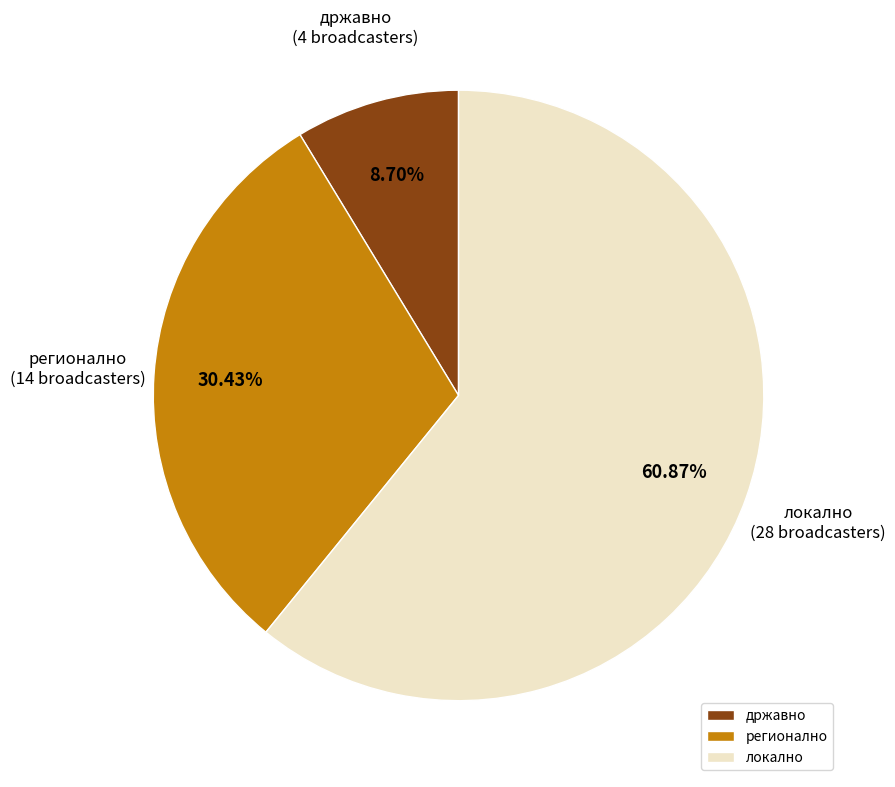

True or false: локално accounts for 41% of the total.

False